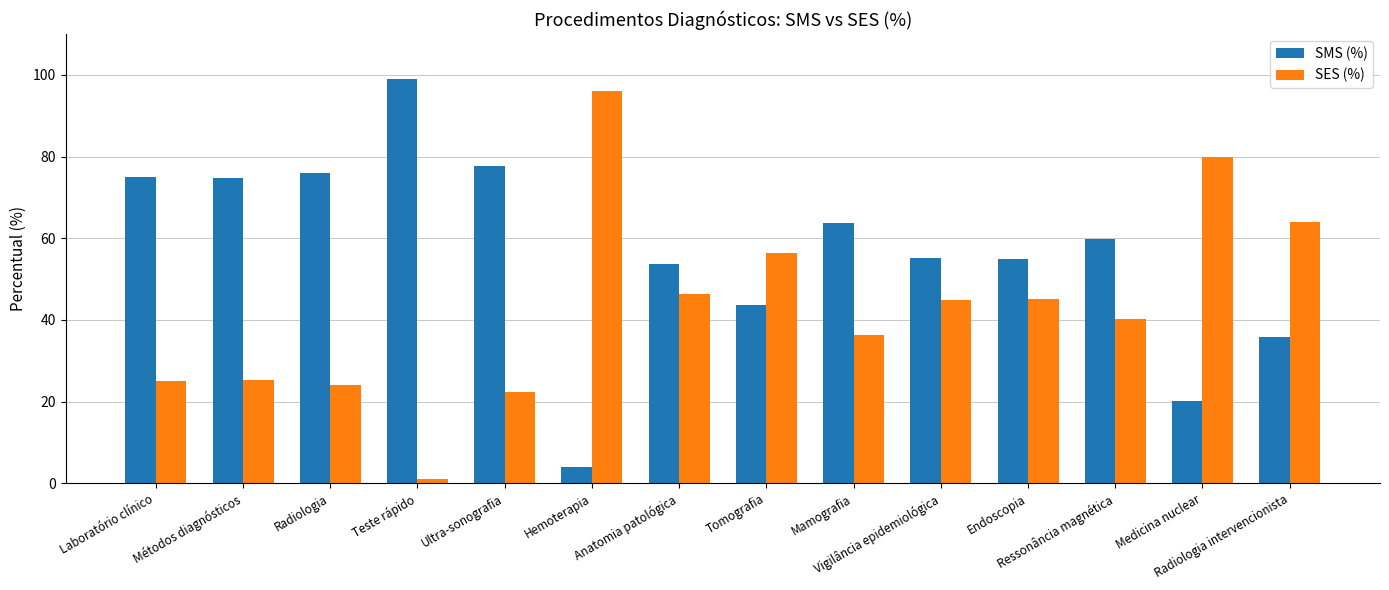

What is the sum of the SMS (%) values at Radiologia and Radiologia intervencionista?

111.9